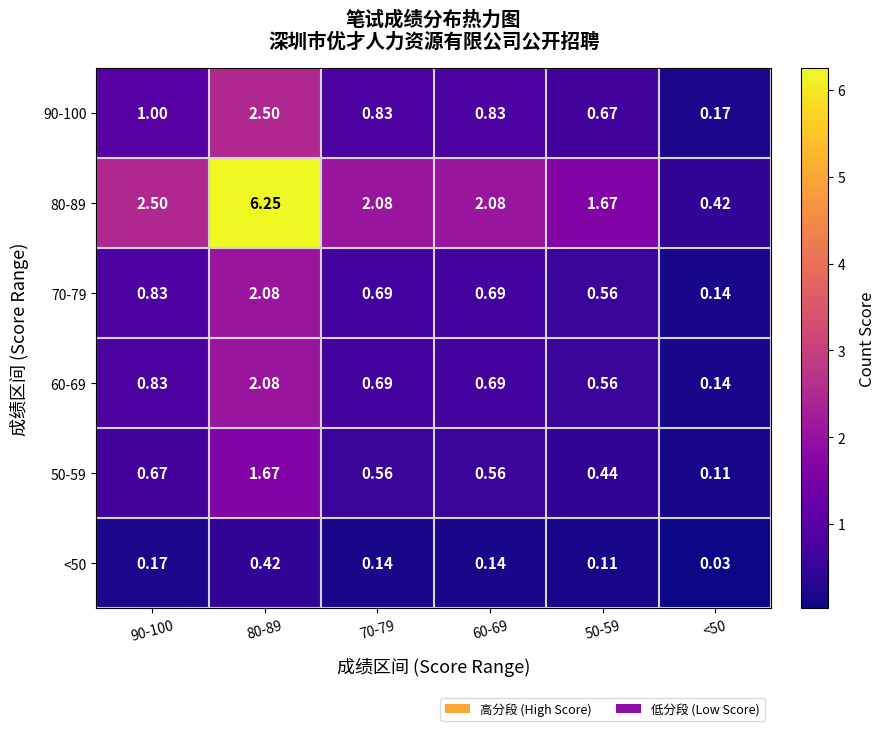

Is the value of 50-59 at 70-79 greater than the value of 60-69 at <50?

Yes